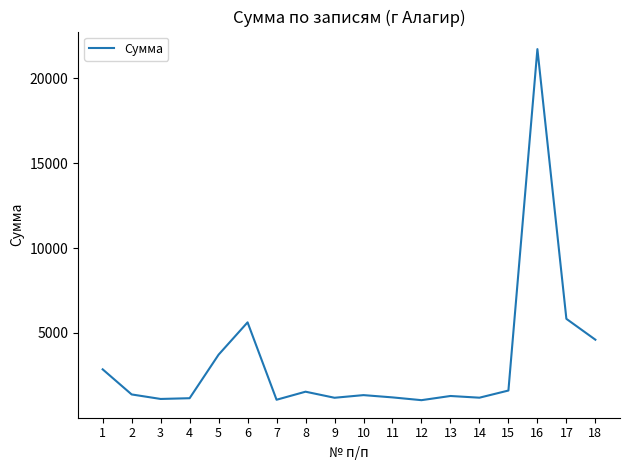

What is the difference between the maximum and minimum values?

20661.2